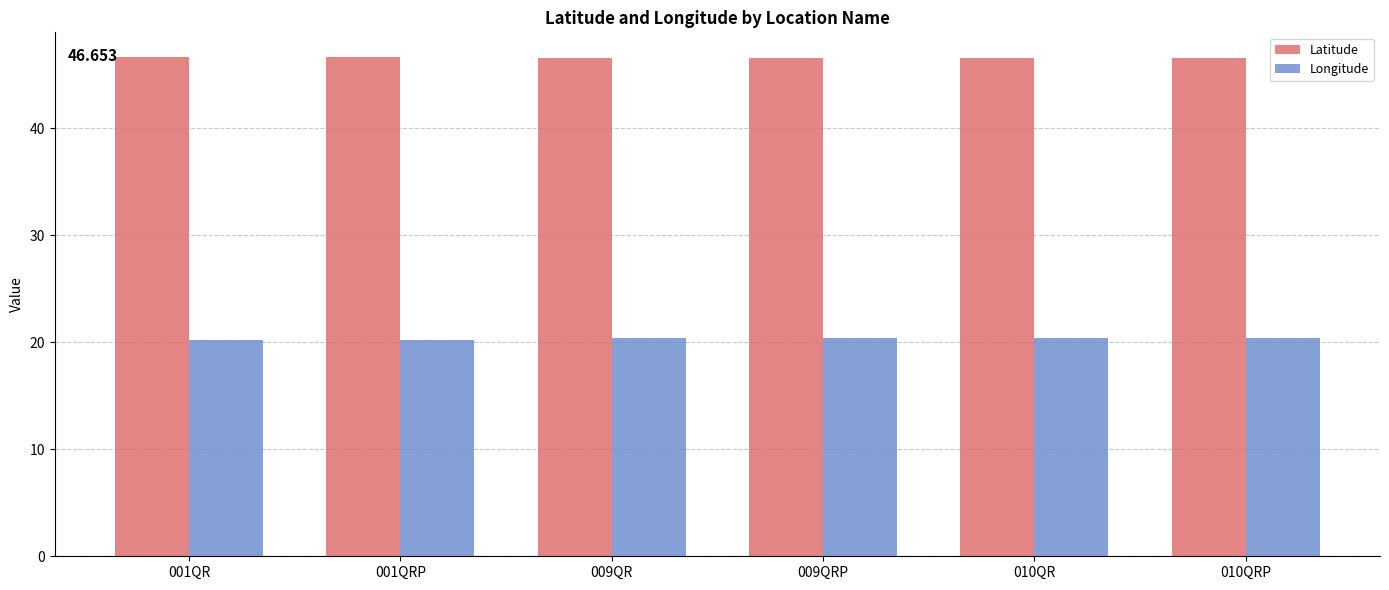

What is the spread (max minus min) of values at 009QRP?

26.1